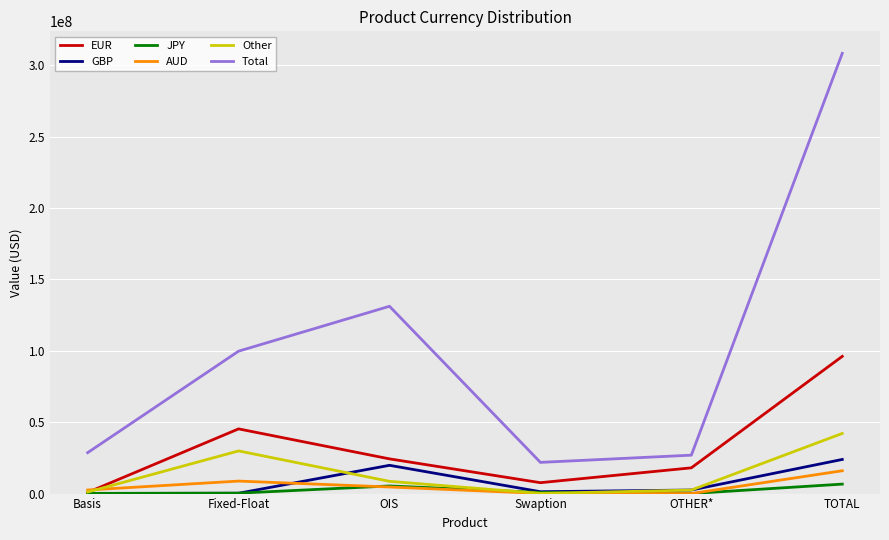

At which category is the sum across all series the highest?

TOTAL